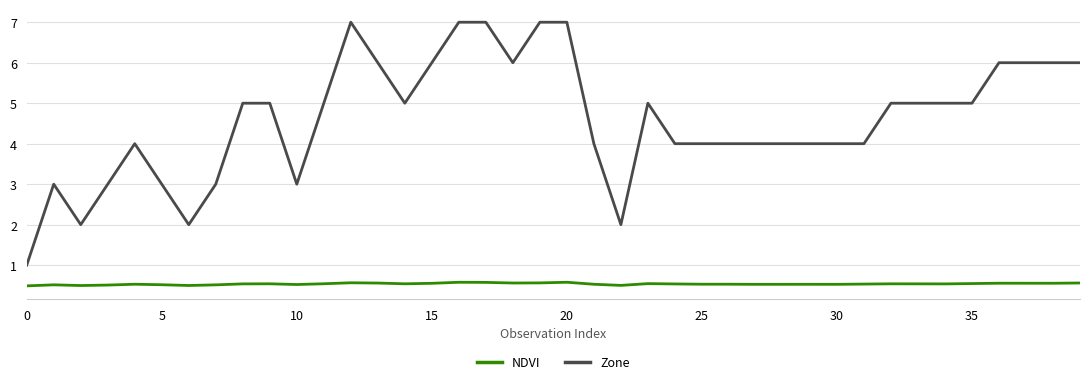

What is the maximum value for NDVI?

0.6